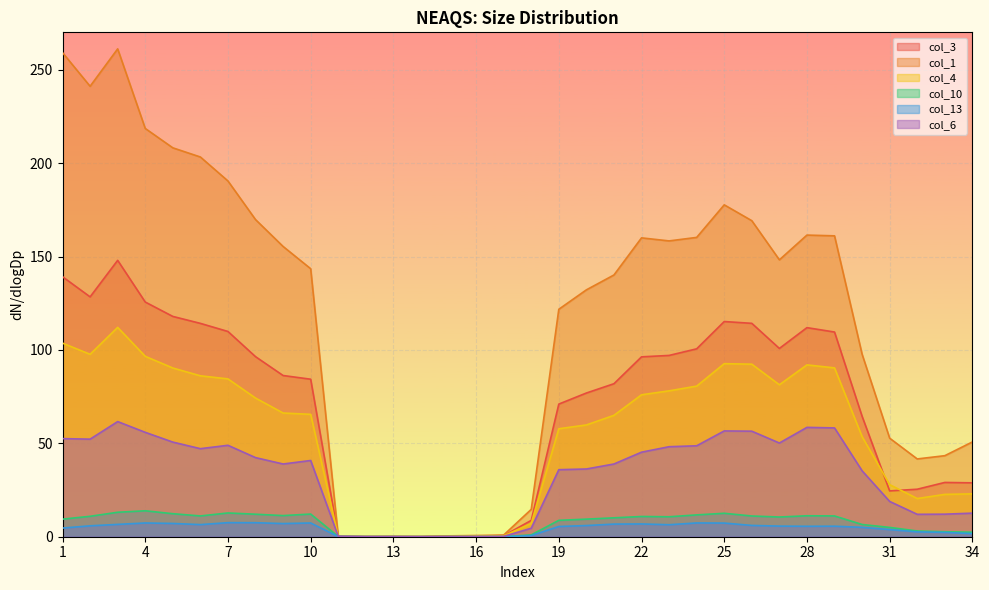

Reading left to right, extract all data points from this chart.

col_3: 1=139.2	2=128.4	3=147.9	4=125.6	5=117.9	6=114.2	7=109.9	8=96.4	9=86.3	10=84.3	11=0.2	12=0.0	13=0.1	14=0.1	15=0.3	16=0.4	17=0.6	18=8.8	19=71.0	20=76.9	21=81.9	22=96.3	23=97.0	24=100.6	25=115.2	26=114.2	27=100.8	28=111.9	29=109.6	30=64.5	31=24.5	32=25.4	33=29.1	34=28.8
col_1: 1=259.1	2=241.1	3=261.2	4=218.6	5=208.2	6=203.3	7=190.4	8=169.8	9=155.4	10=143.5	11=0.2	12=0.1	13=0.1	14=0.1	15=0.5	16=0.6	17=0.9	18=14.6	19=121.8	20=132.2	21=140.1	22=160.0	23=158.3	24=160.2	25=177.7	26=169.2	27=148.2	28=161.5	29=161.1	30=97.7	31=52.7	32=41.6	33=43.4	34=50.7
col_4: 1=103.6	2=97.7	3=112.1	4=96.6	5=90.3	6=86.1	7=84.5	8=74.2	9=66.2	10=65.5	11=0.3	12=0.1	13=0.1	14=0.0	15=0.2	16=0.3	17=0.5	18=7.1	19=57.8	20=59.8	21=65.0	22=76.0	23=78.1	24=80.6	25=92.6	26=92.4	27=81.3	28=92.0	29=90.4	30=53.6	31=27.9	32=20.4	33=22.7	34=22.9
col_10: 1=9.4	2=10.9	3=13.1	4=13.9	5=12.3	6=11.1	7=12.7	8=12.0	9=11.3	10=12.1	11=0.1	12=0.0	13=0.0	14=0.0	15=0.0	16=0.0	17=0.0	18=1.0	19=8.8	20=9.4	21=10.1	22=10.8	23=10.7	24=11.7	25=12.5	26=11.1	27=10.5	28=11.2	29=11.1	30=6.5	31=5.0	32=3.1	33=2.7	34=2.4
col_13: 1=4.6	2=5.8	3=6.6	4=7.4	5=7.1	6=6.5	7=7.5	8=7.5	9=7.0	10=7.4	11=0.1	12=0.0	13=0.0	14=0.0	15=0.0	16=0.0	17=0.0	18=0.6	19=5.5	20=6.0	21=6.8	22=6.8	23=6.4	24=7.4	25=7.3	26=6.0	27=5.7	28=5.6	29=5.6	30=5.0	31=3.8	32=2.6	33=2.3	34=1.7
col_6: 1=52.5	2=52.2	3=61.6	4=55.9	5=50.7	6=47.1	7=48.9	8=42.3	9=38.9	10=40.8	11=0.3	12=0.1	13=0.1	14=0.0	15=0.1	16=0.1	17=0.2	18=4.5	19=35.9	20=36.3	21=38.9	22=45.3	23=48.2	24=48.7	25=56.6	26=56.5	27=50.2	28=58.5	29=58.2	30=35.3	31=18.9	32=12.0	33=12.1	34=12.6